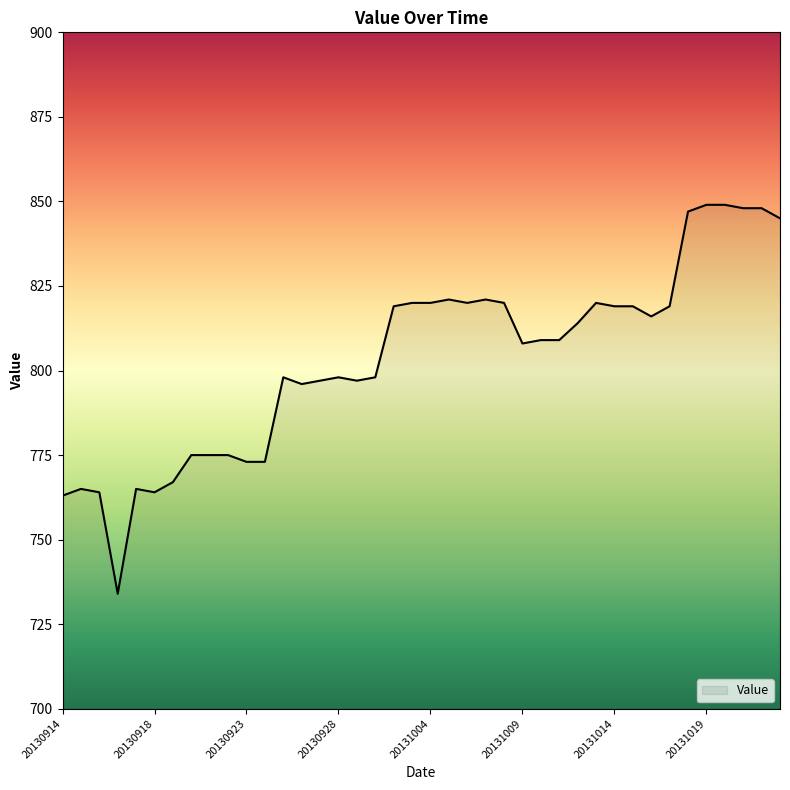

What is the difference between the maximum and minimum values?

115